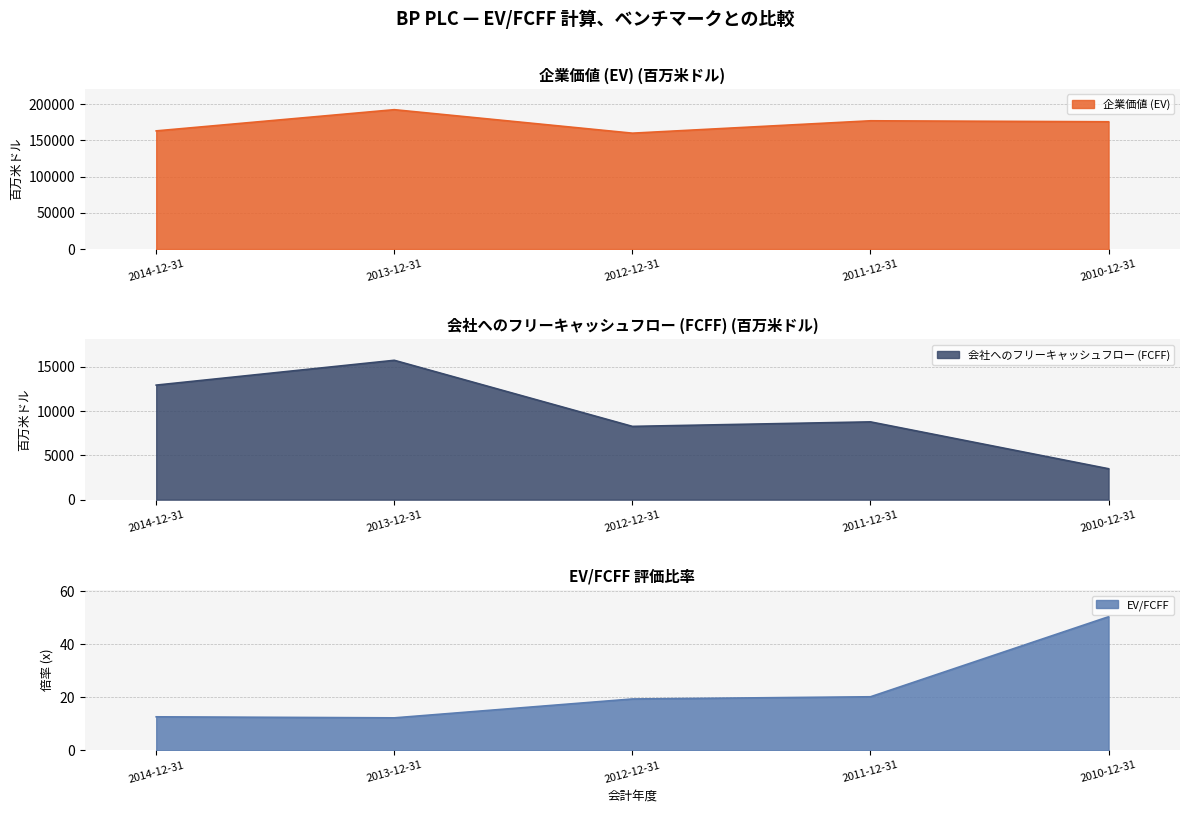

Where does the 会社へのフリーキャッシュフロー (FCFF) series first go above 8785?

2014-12-31